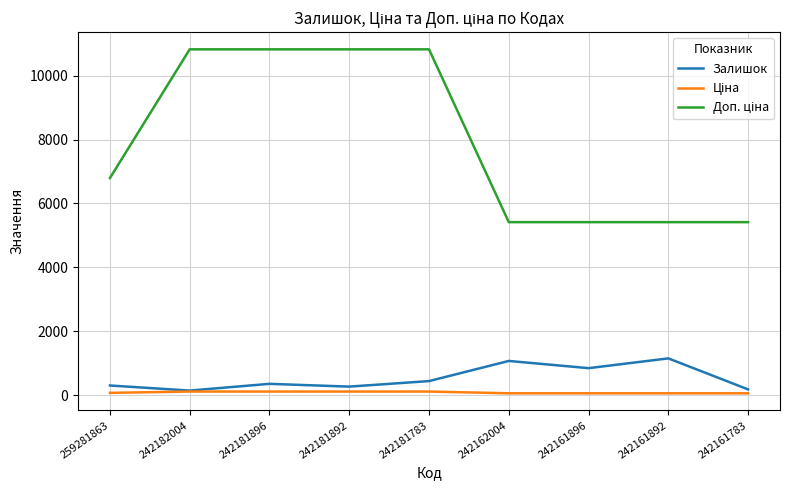

What is the difference between the highest and lowest values at 242162004?

5359.9